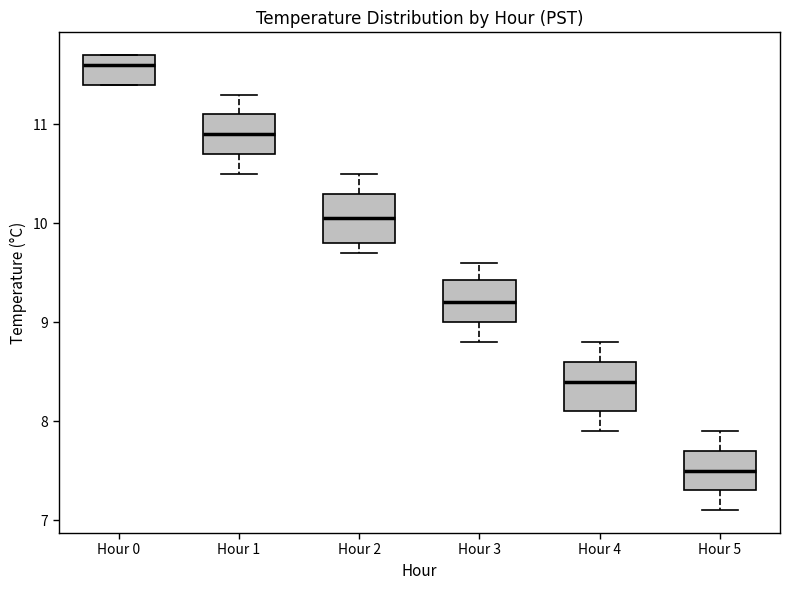

Where is the upper edge of the box for Hour 3 on the y-axis? The values are not printed on the chart, so give them approximately, as read against the axis.

9.4